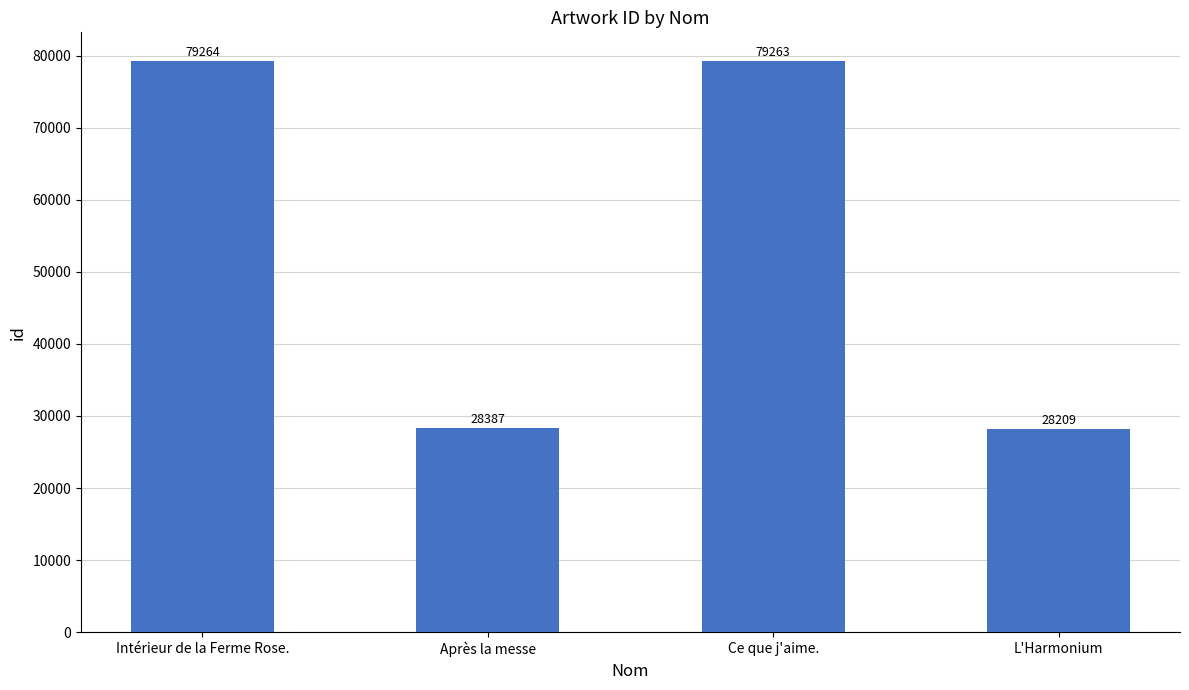

At which label is the value closest to 53736?

Après la messe